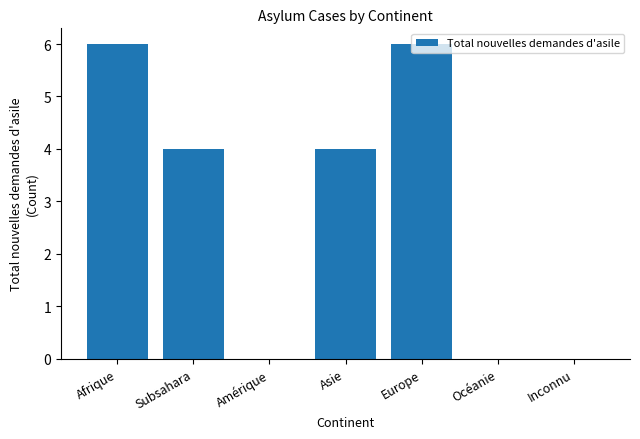

What is the ratio of the value at Asie to the value at Afrique?

0.7